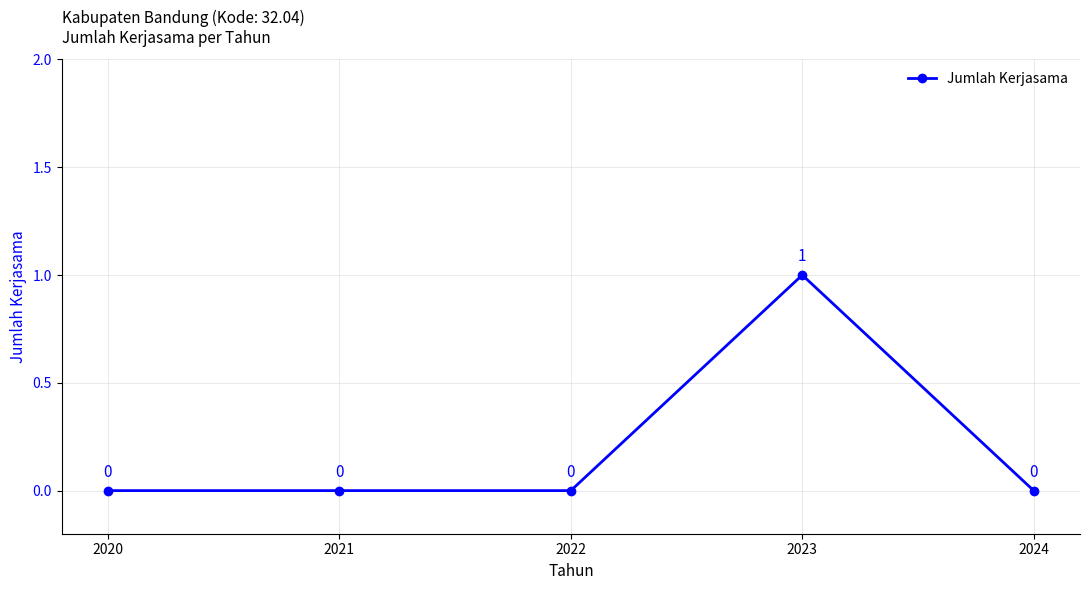

Reading left to right, transcribe all the data shown in this chart.

2020=0	2021=0	2022=0	2023=1	2024=0